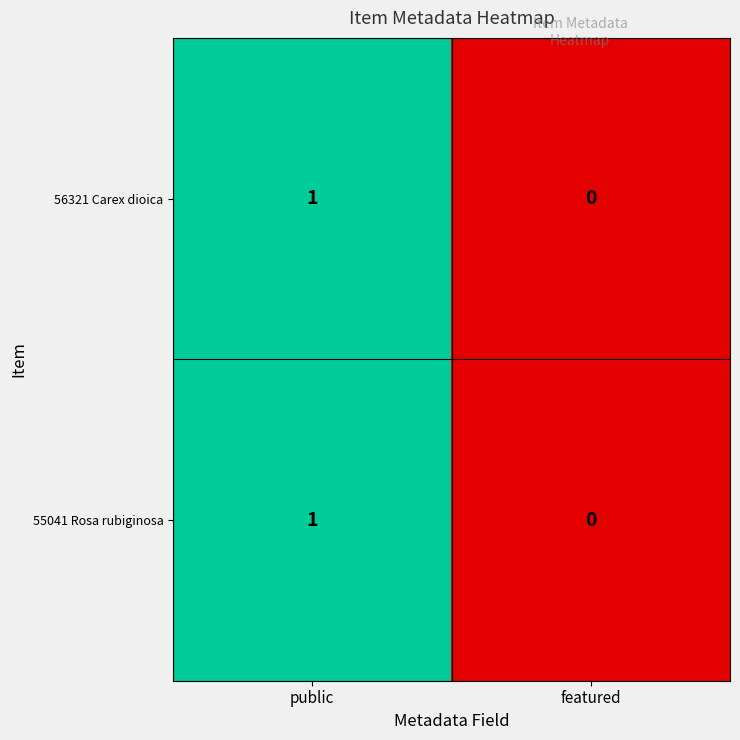

How many values in 55041 Rosa rubiginosa are above zero?

1